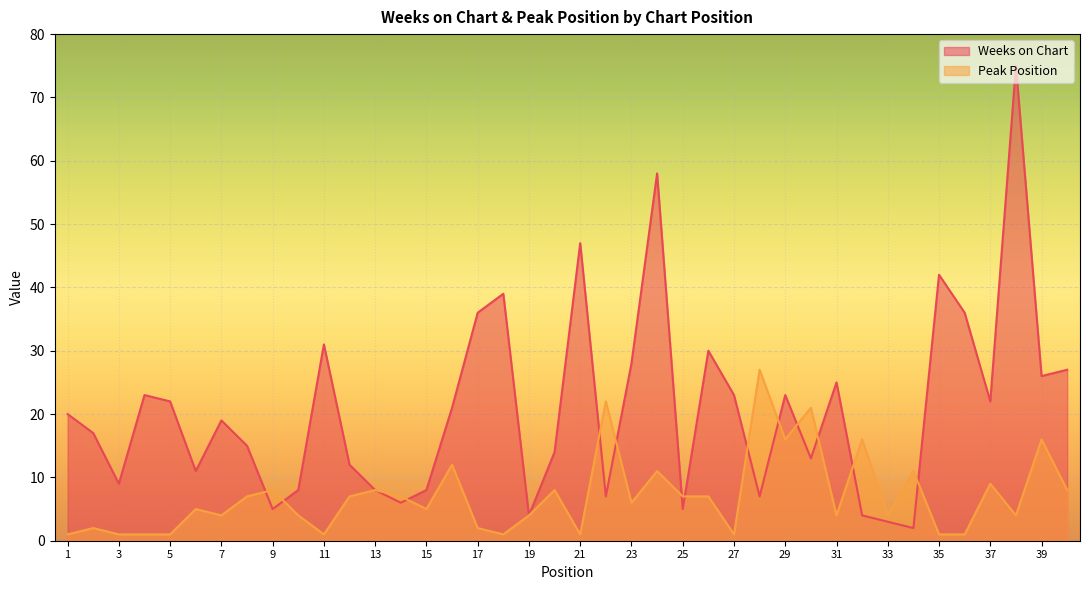

Which has a higher value, 22 or 3?

3